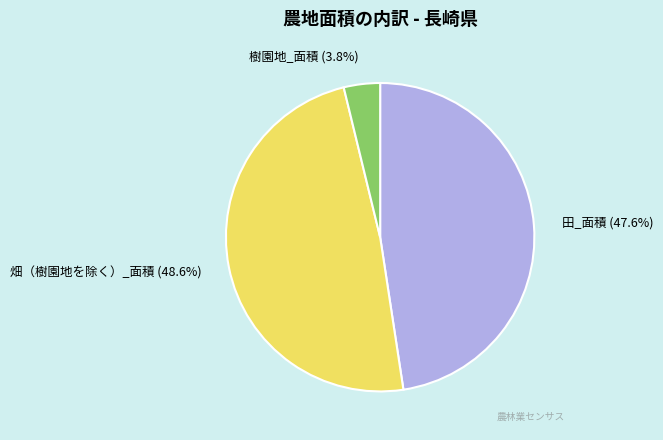

What percentage is the 畑（樹園地を除く）_面積 slice, to the nearest percent?

49%